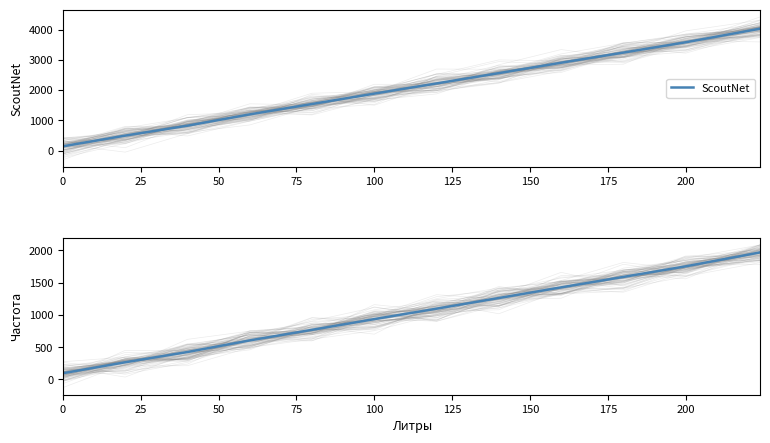

Reading left to right, transcribe all the data shown in this chart.

ScoutNet: 140	494	823	1197	1540	1884	2221	2563	2907	3243	3584	4036
Частота: 97	267	426	606	770	936	1098	1263	1428	1590	1754	1971